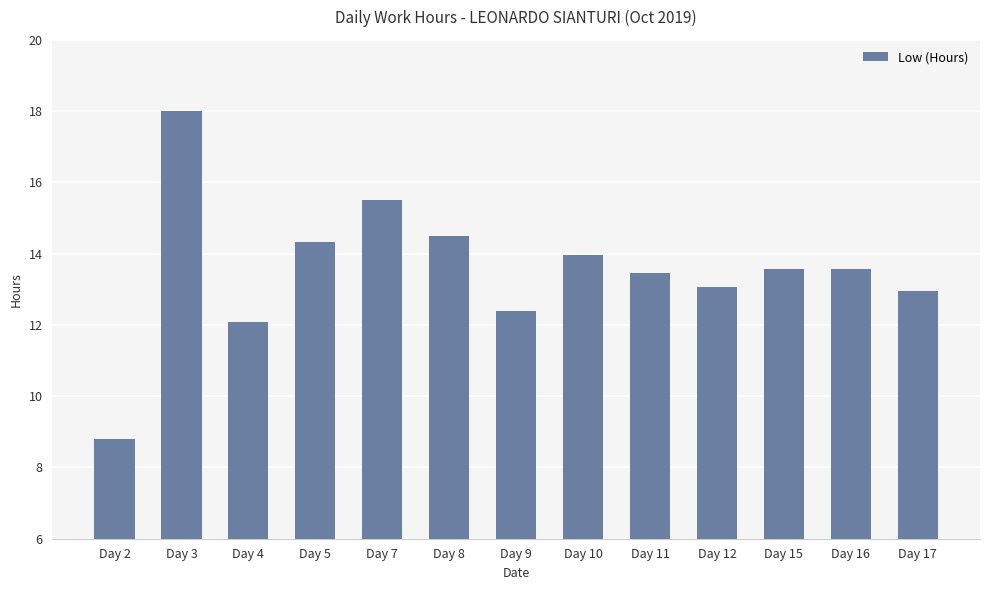

What is the value of the 11th bar from the left?

13.6